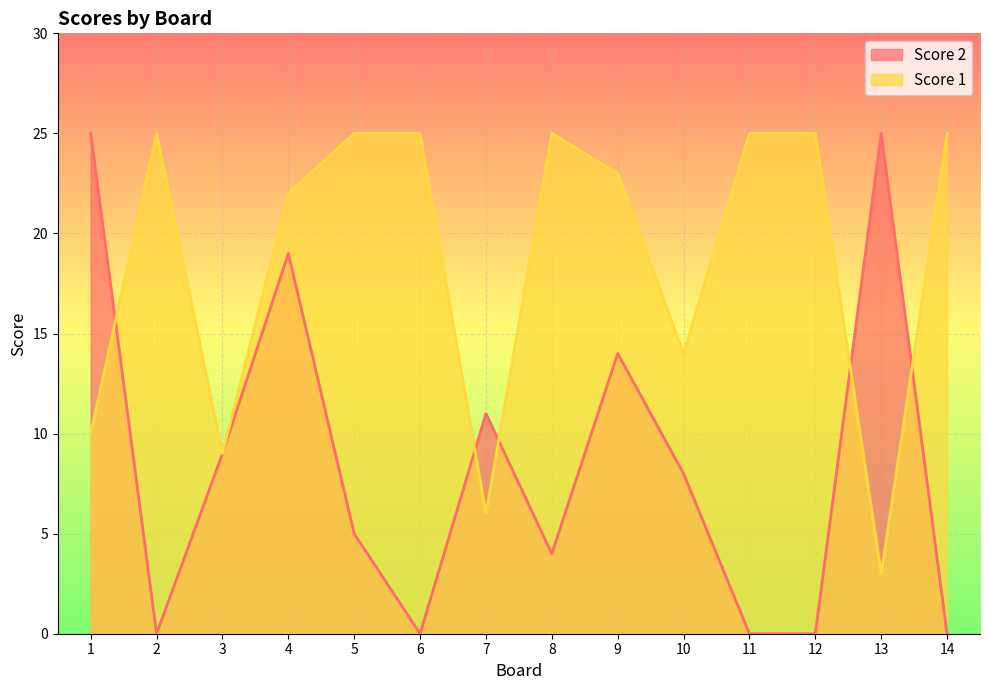

What is the value of the Score 1 point at the 12th from the left?

25